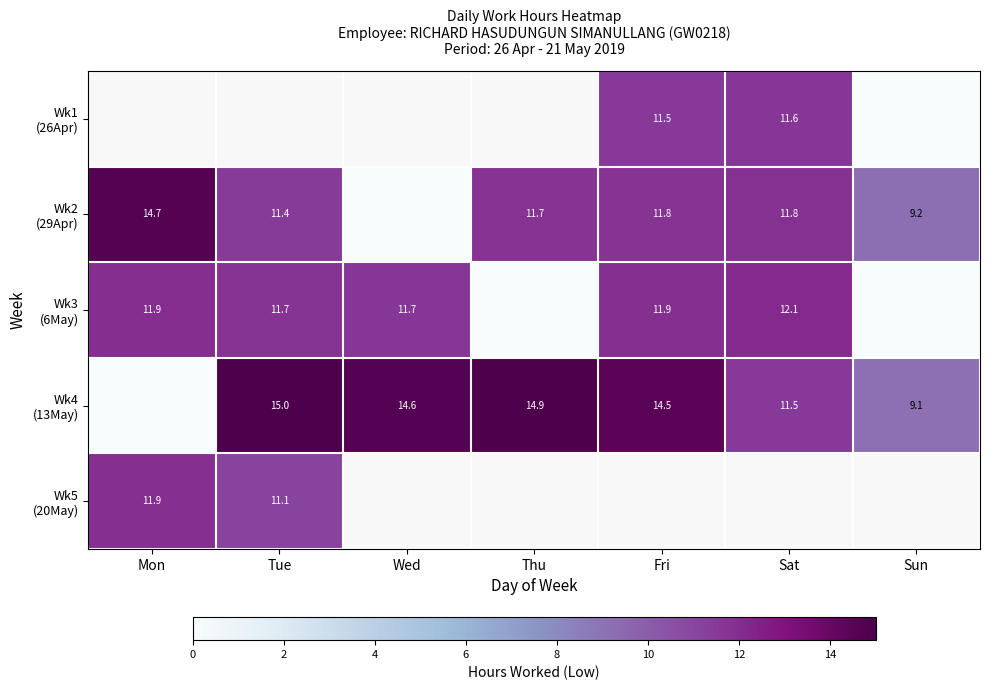

At which category does the chart reach its minimum across all series?

Sun